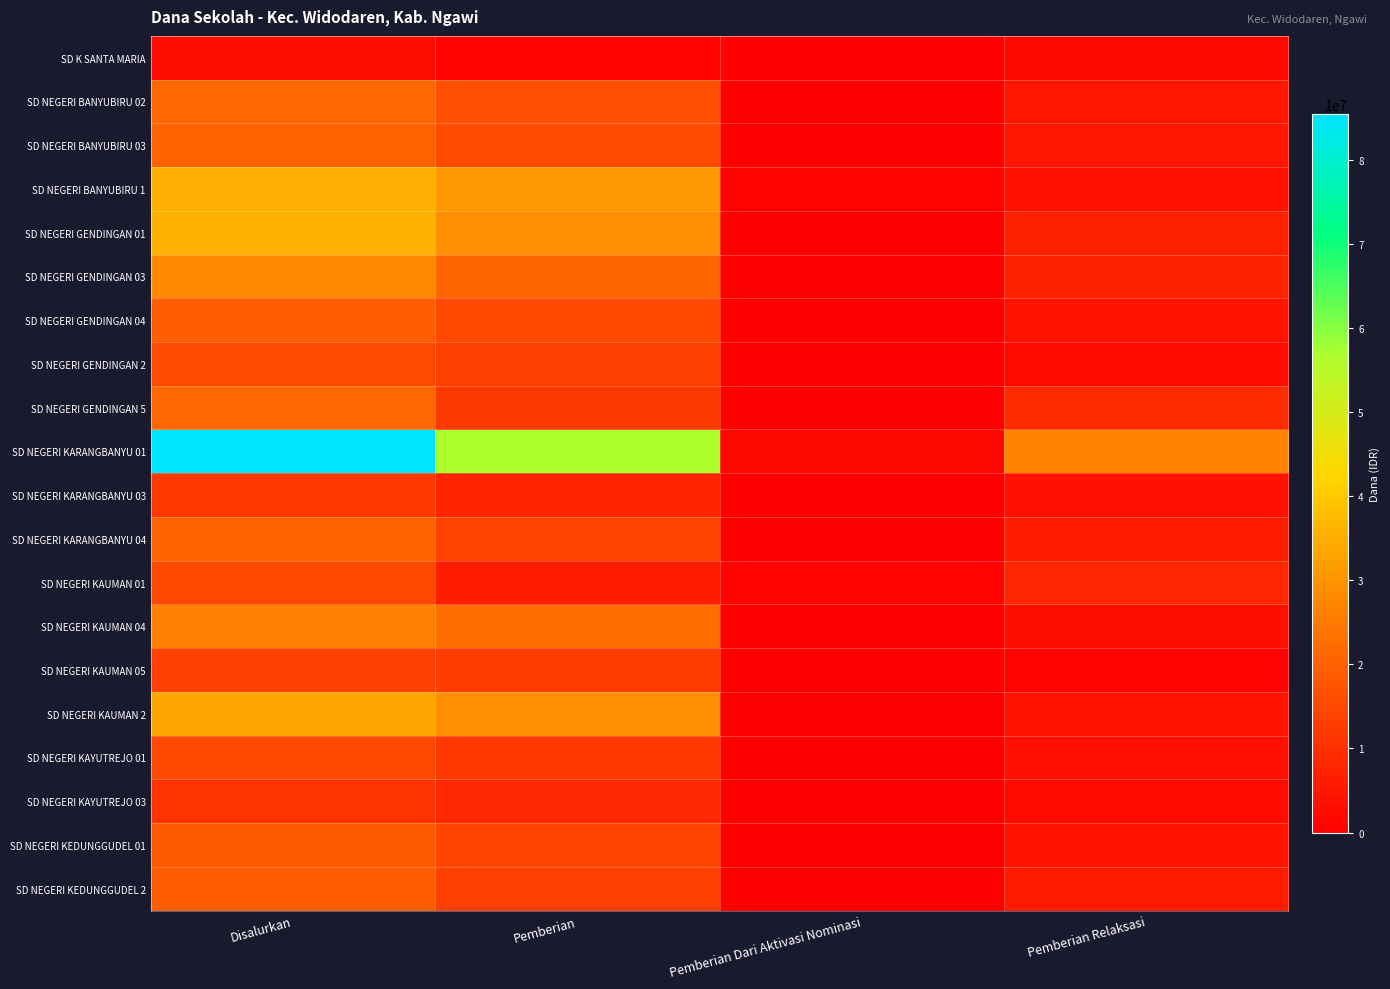

Between Pemberian Relaksasi and Pemberian Dari Aktivasi Nominasi, which is larger?

Pemberian Relaksasi